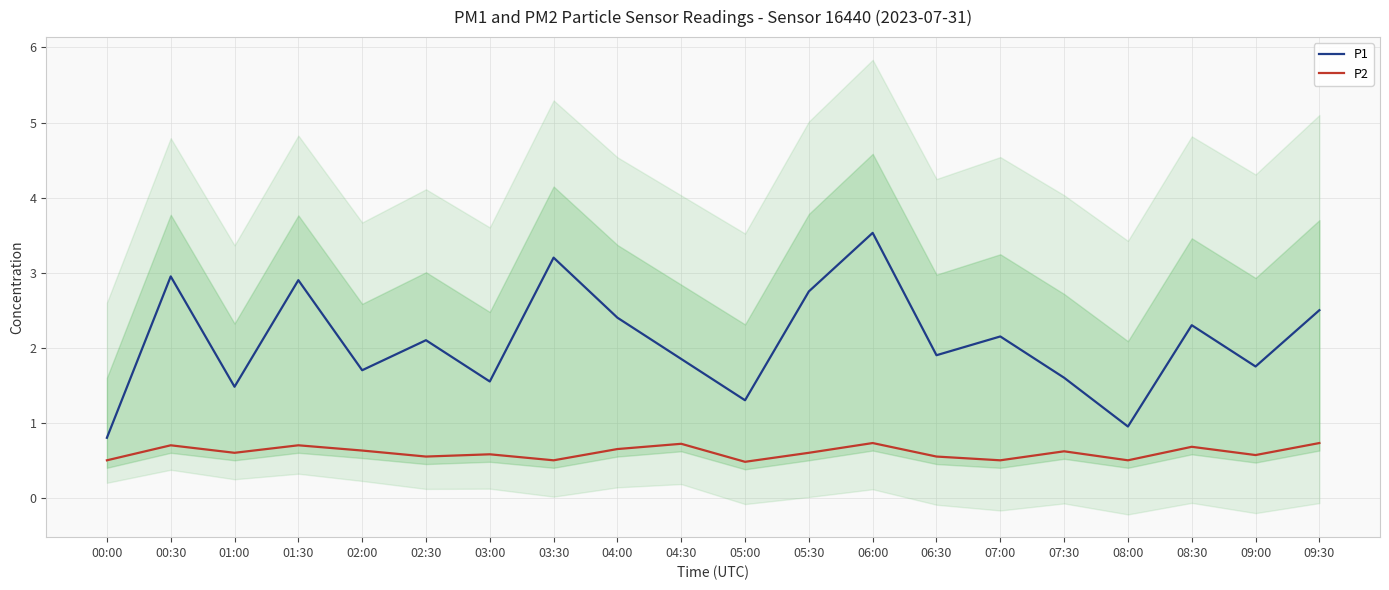

True or false: P1 and P2 intersect in this chart.

False